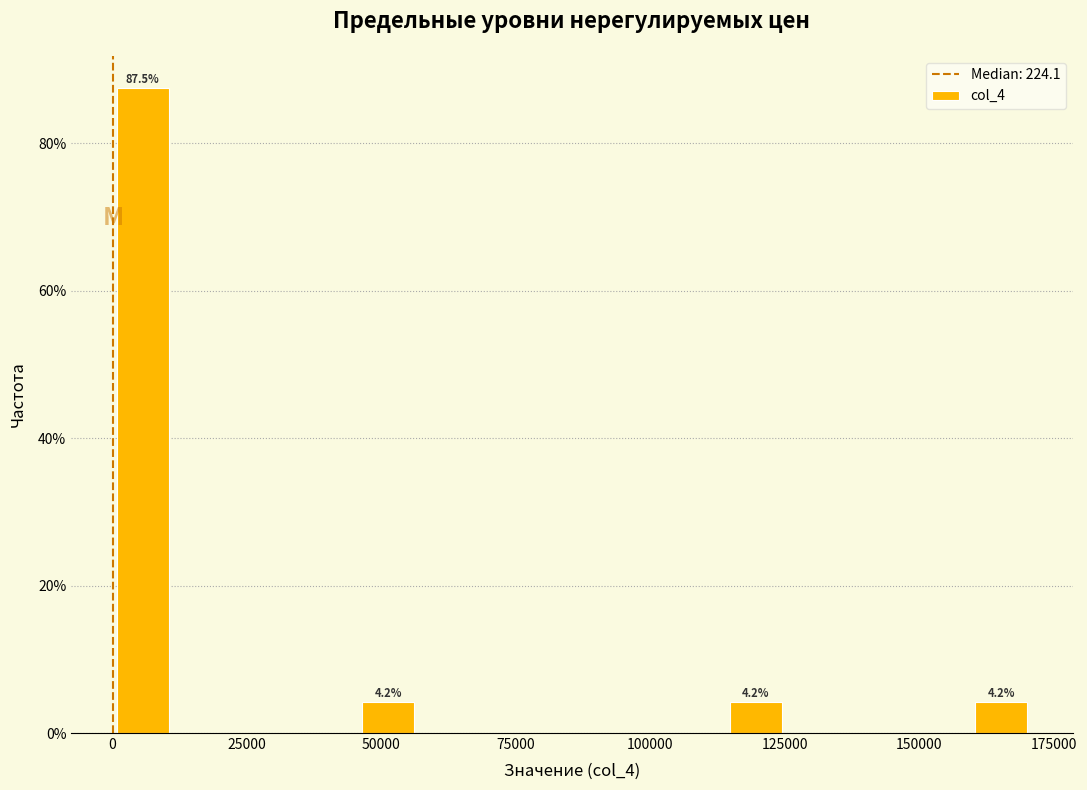

Read against the x-axis, roughly where is the centre of the tallest bar?

5000